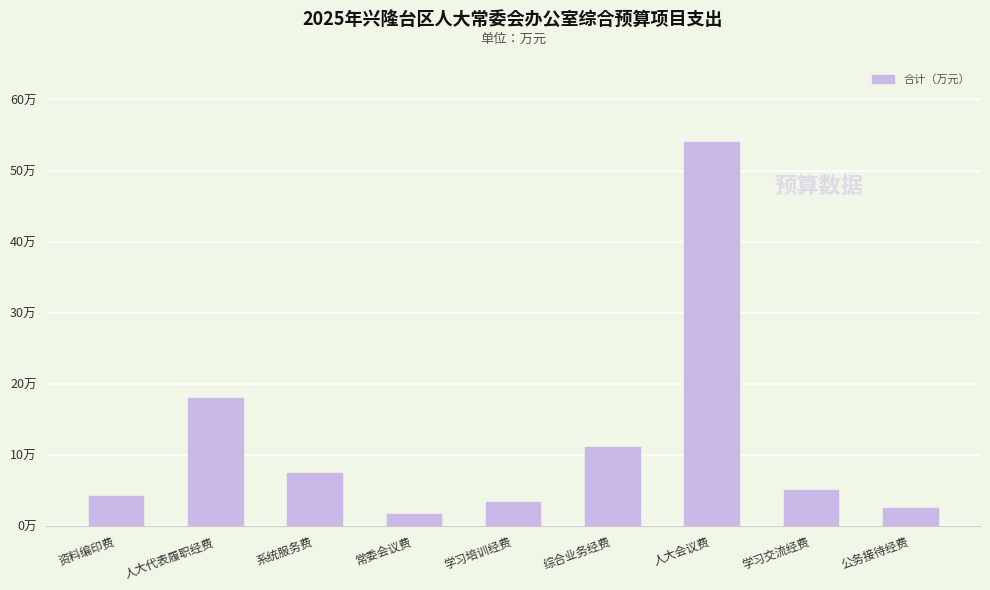

What is the maximum value shown in the chart?

54.0